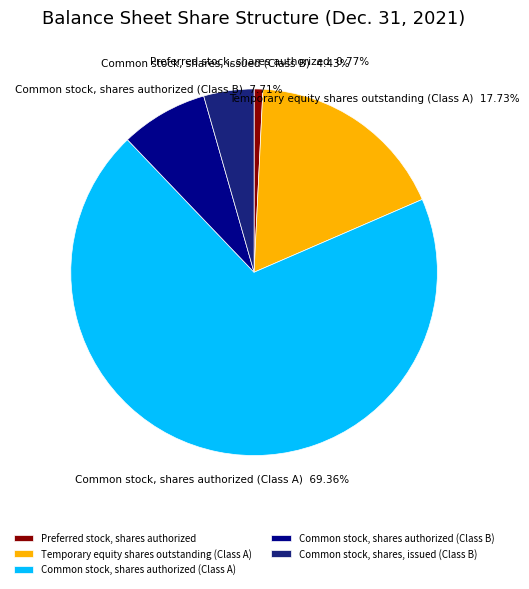

Does Common stock, shares, issued (Class B) account for over 50% of the chart?

No